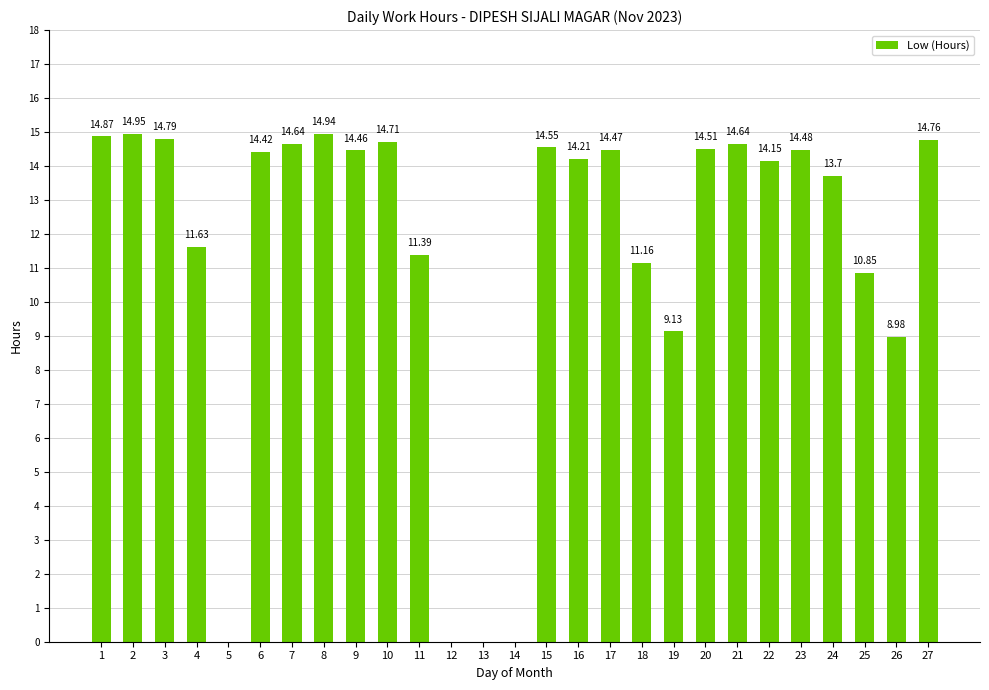

How many data points does each series have?

27